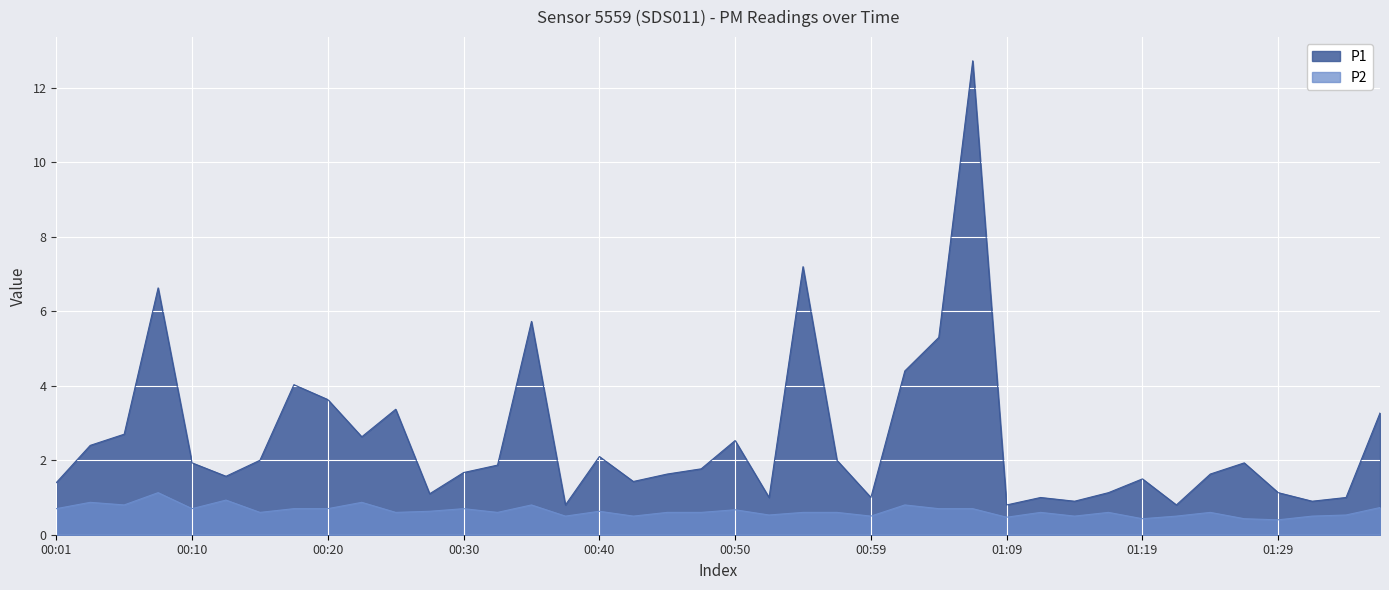

What is the value of the P1 point at the 23rd from the left?

7.2